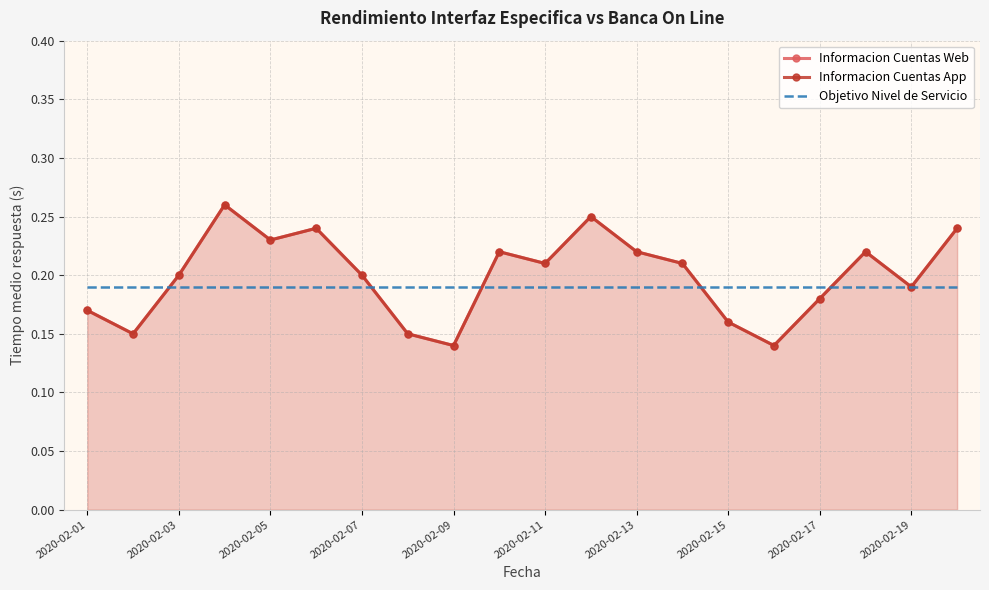

In Informacion Cuentas Web, how many points are higher than both neighbors (excluding endpoints)?

5